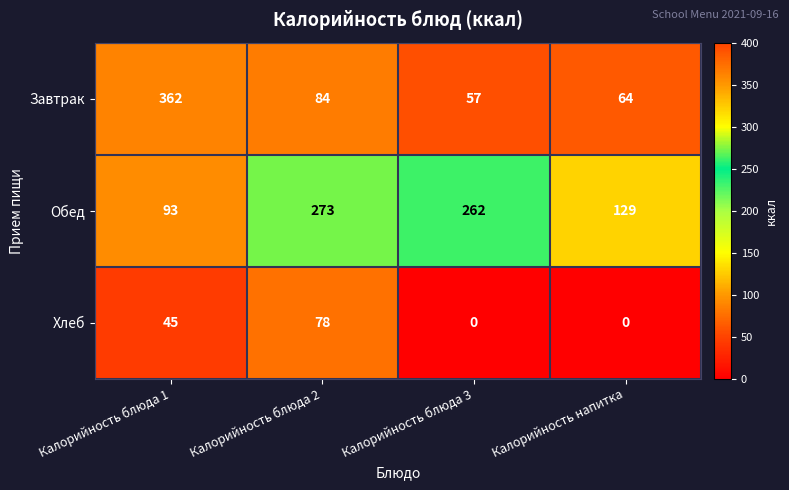

Rank the series at Калорийность блюда 3 from lowest to highest value.

Хлеб, Завтрак, Обед